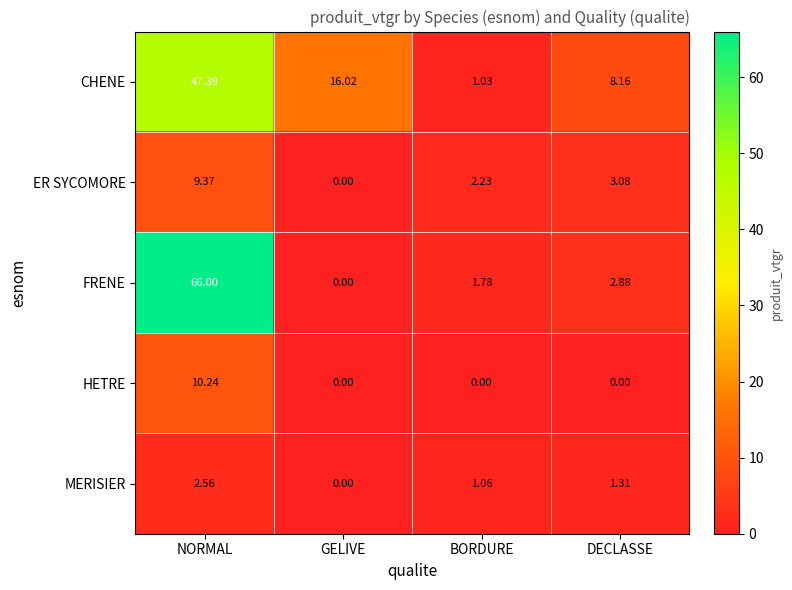

Which series changed the most between NORMAL and BORDURE?

FRENE